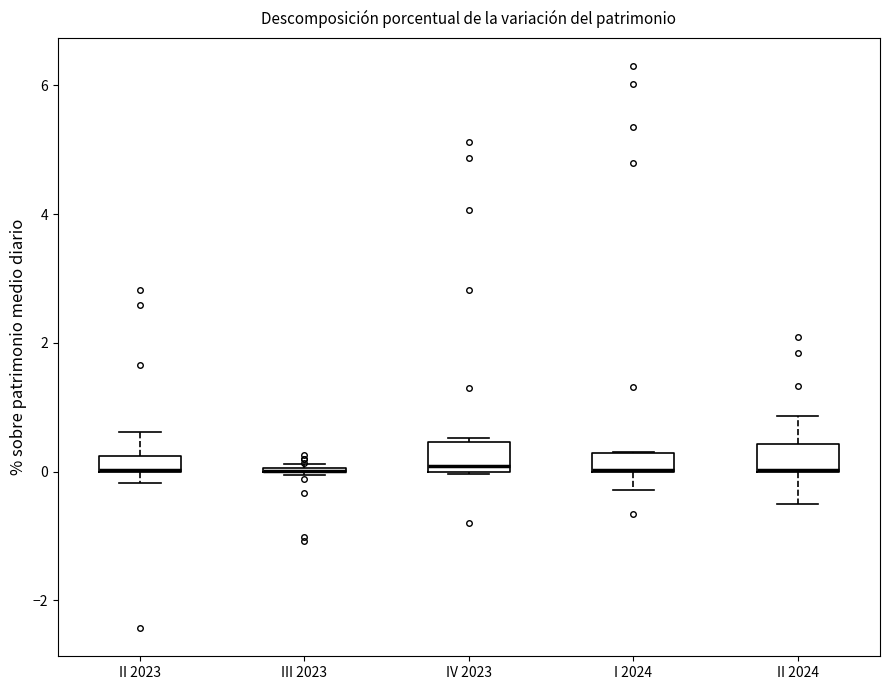

Where is the lower edge of the box for I 2024 on the y-axis? The values are not printed on the chart, so give them approximately, as read against the axis.

0.0